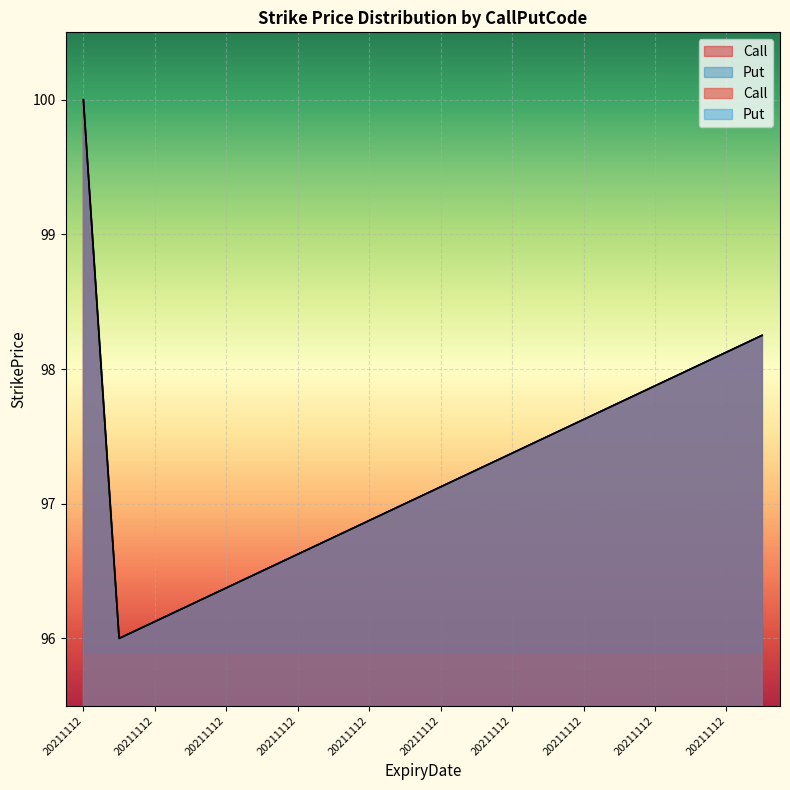

At which category is the sum across all series the highest?

20211112